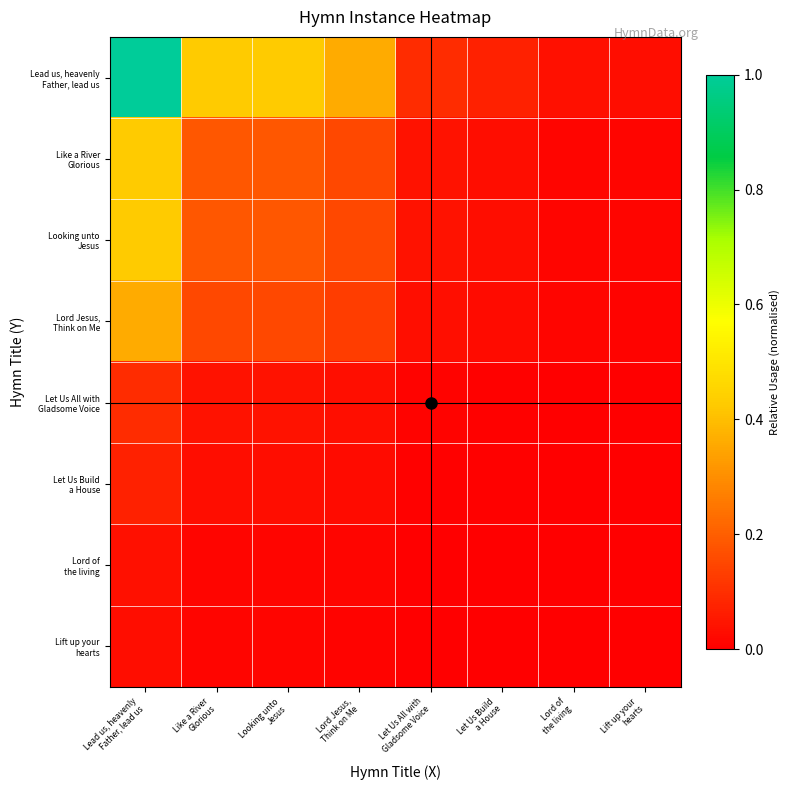

Rank the series at Let Us All with Gladsome Voice from highest to lowest value.

Lead us, heavenly Father, lead us, Like a River Glorious, Looking unto Jesus, Lord Jesus, Think on Me, Let Us All with Gladsome Voice, Let Us Build a House, Lord of the living, Lift up your hearts